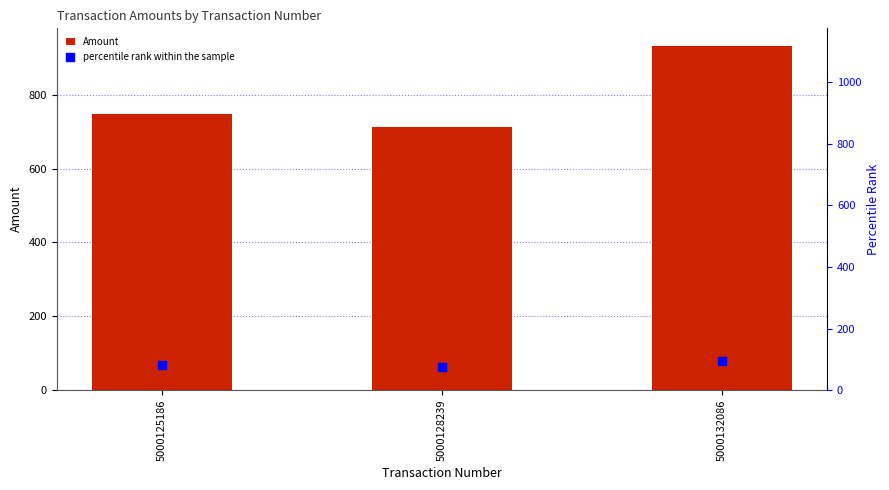

What are all the series names shown in the legend?

Amount, percentile rank within the sample